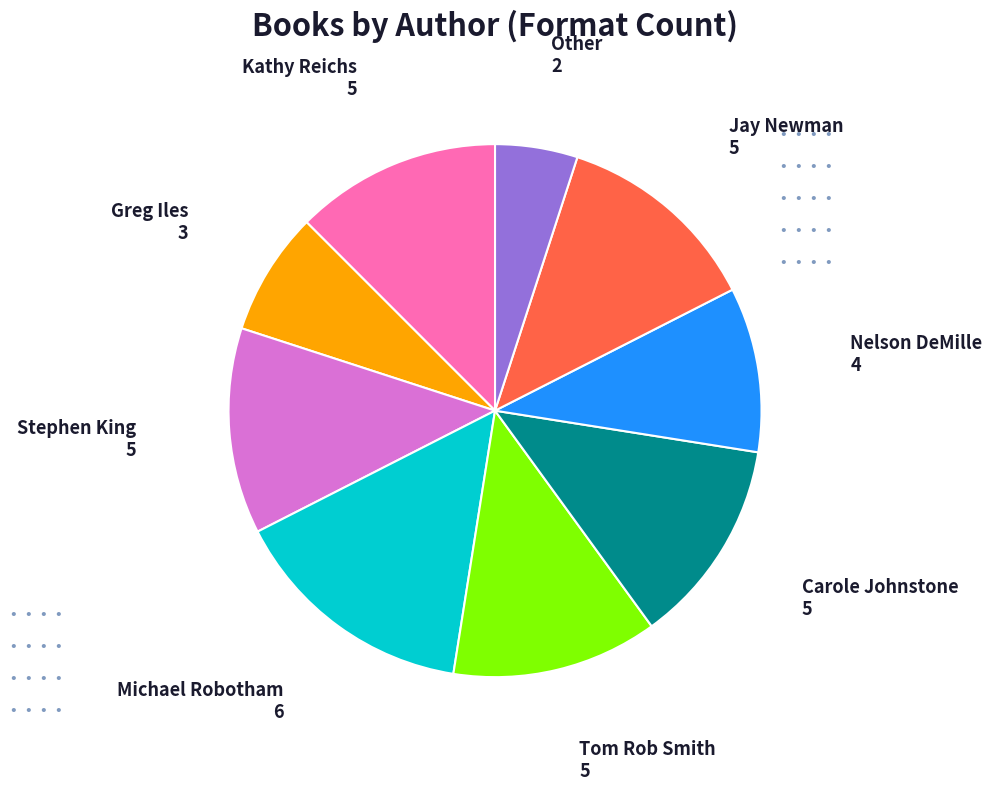

Do Greg Iles and Stephen King together represent more than half of the pie?

No